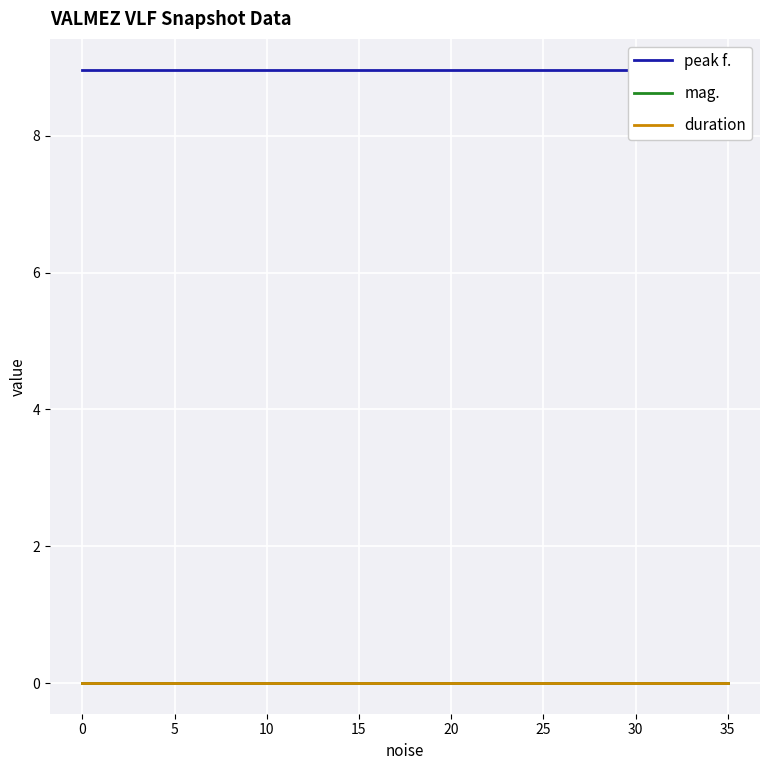

True or false: peak f. and mag. intersect in this chart.

False